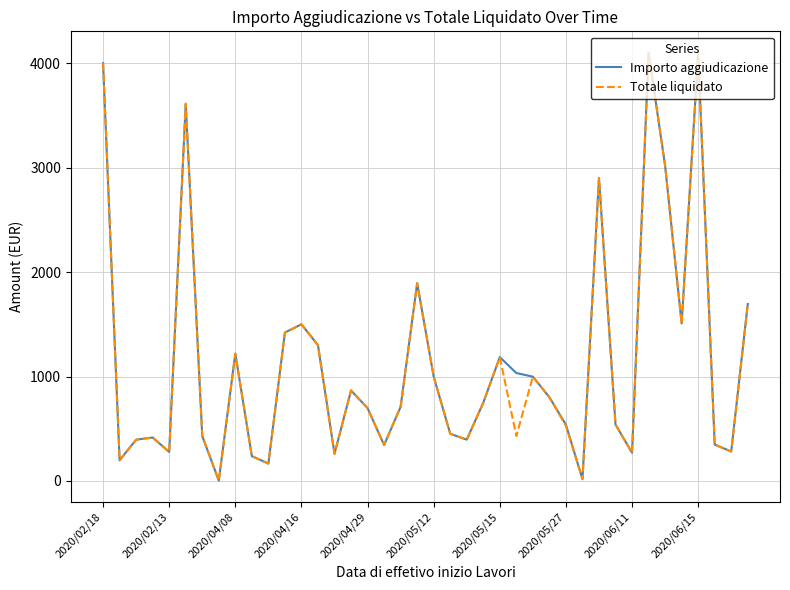

What is the maximum value for Totale liquidato?

4100.0